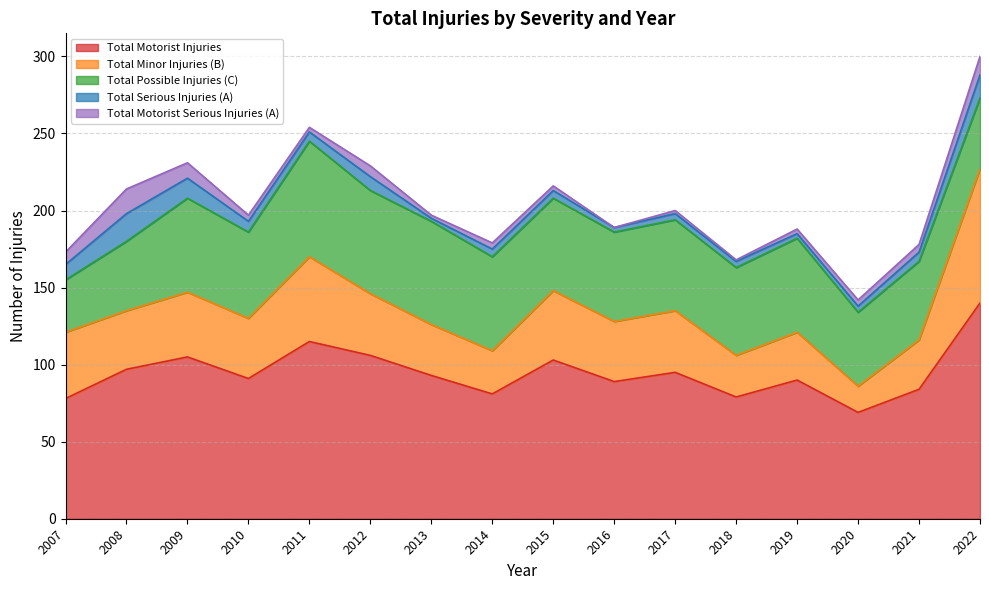

In Total Motorist Serious Injuries (A), how many points are lower than both neighbors (excluding endpoints)?

4